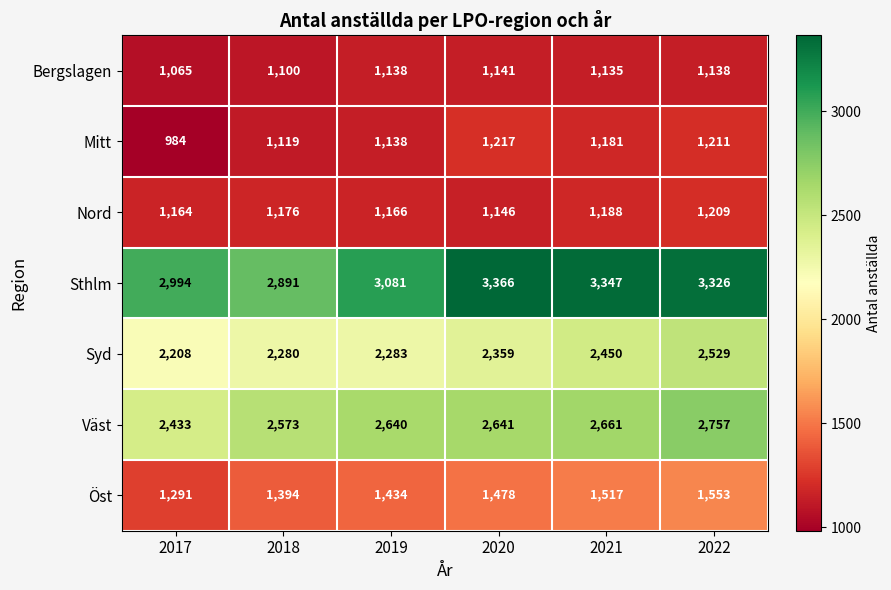

What is the total value across all series at 2018?

12533